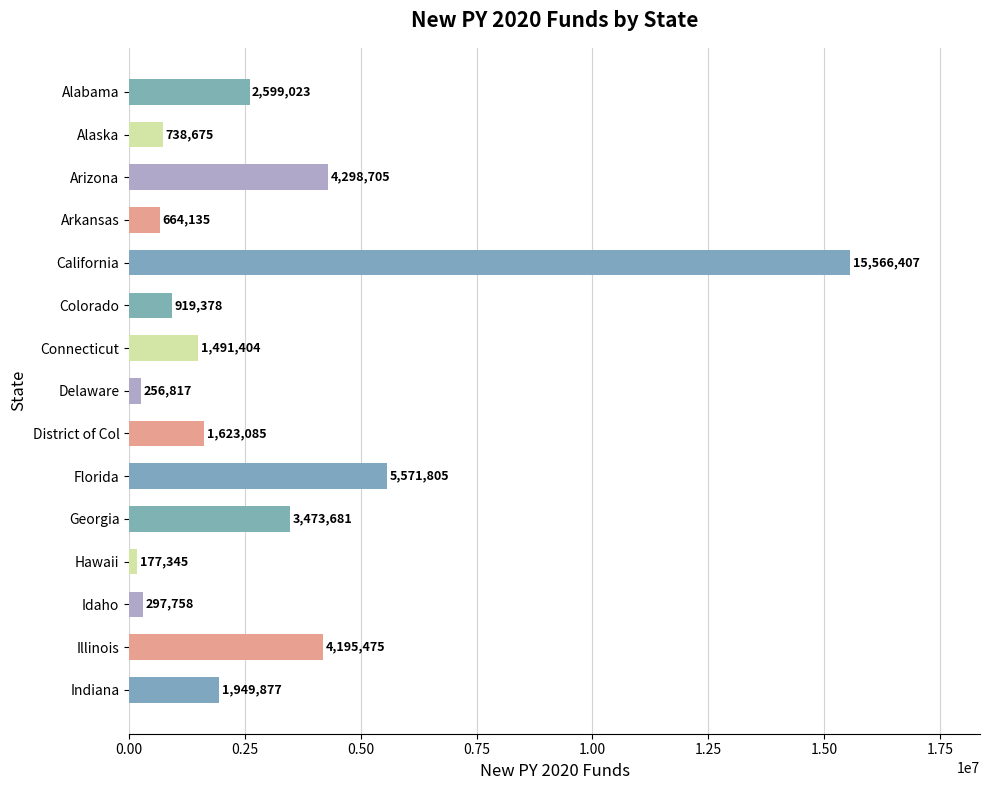

Reading top to bottom, what are all the values shown in this chart?

2599023	738675	4298705	664135	15566407	919378	1491404	256817	1623085	5571805	3473681	177345	297758	4195475	1949877